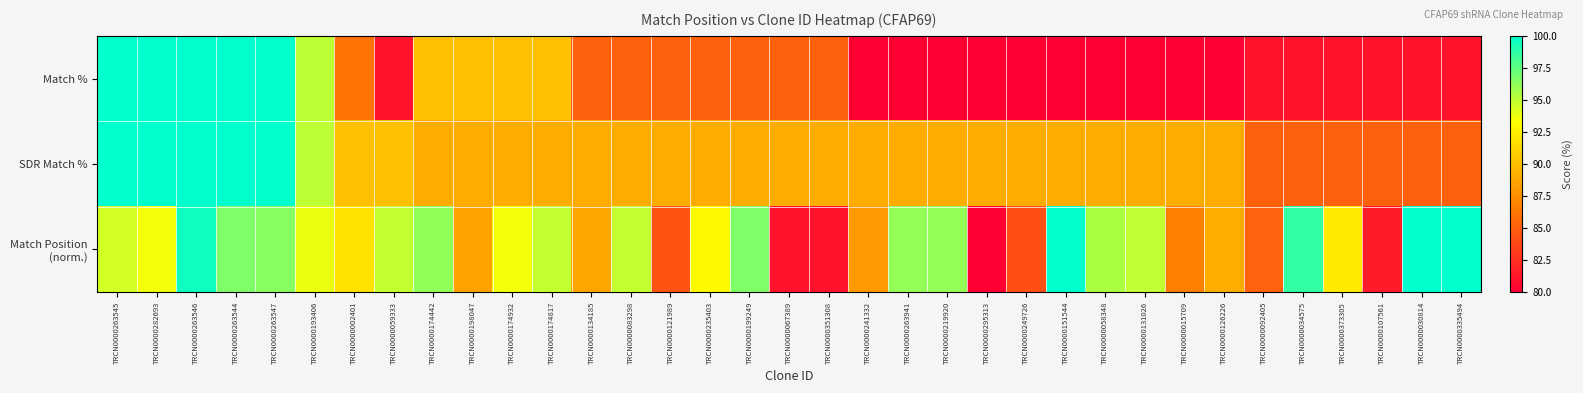

What is the total value across all series at TRCN0000235403?

267.0